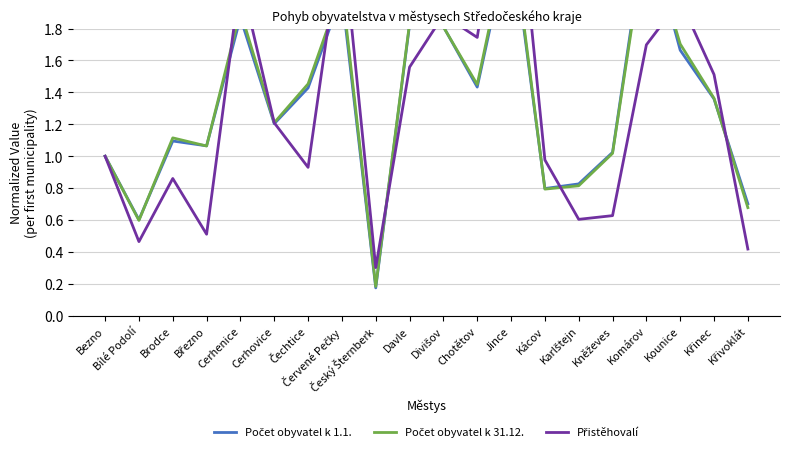

Which label corresponds to the largest value in the chart?

Jince